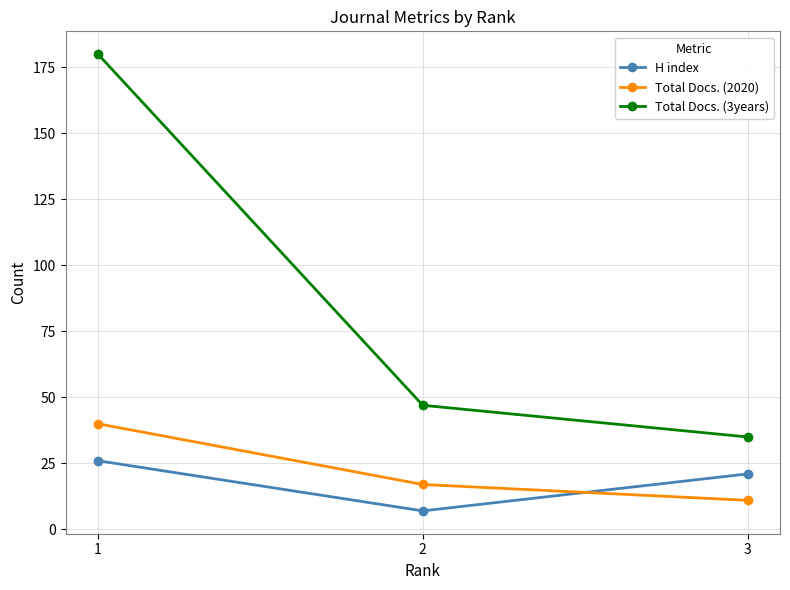

What is the approximate value of Total Docs. (2020) at 1?

40